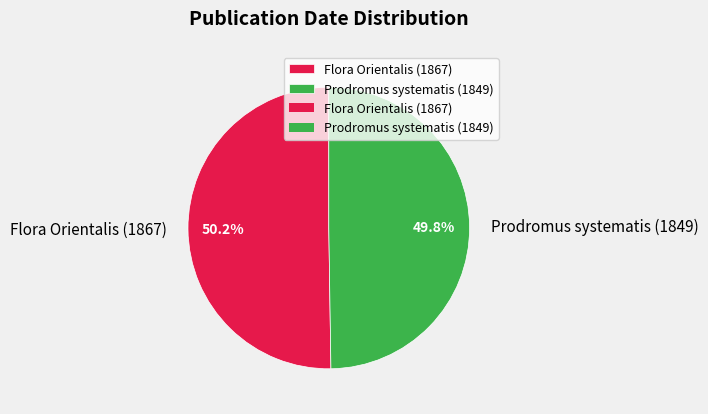

True or false: Prodromus systematis (1849) accounts for 55% of the total.

False